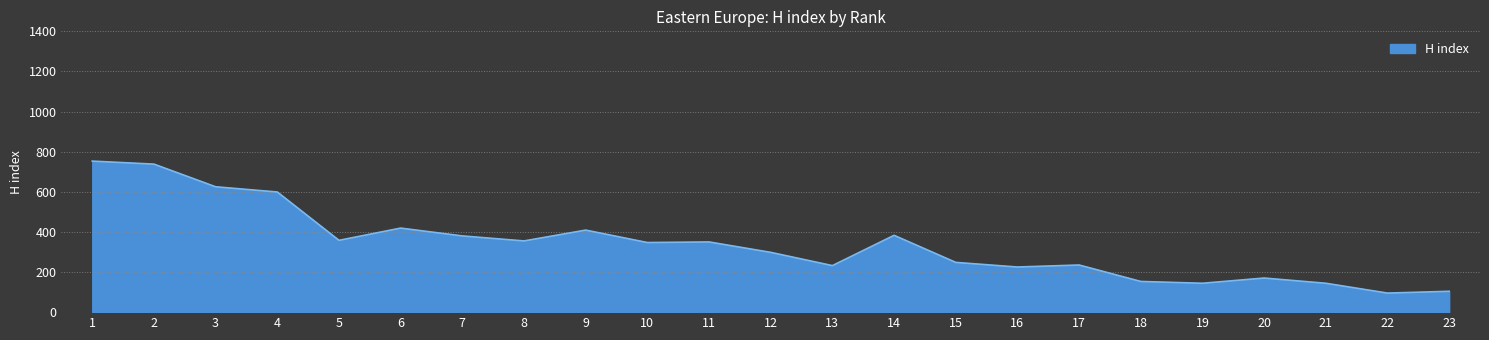

What is the difference between the maximum and minimum values?

658